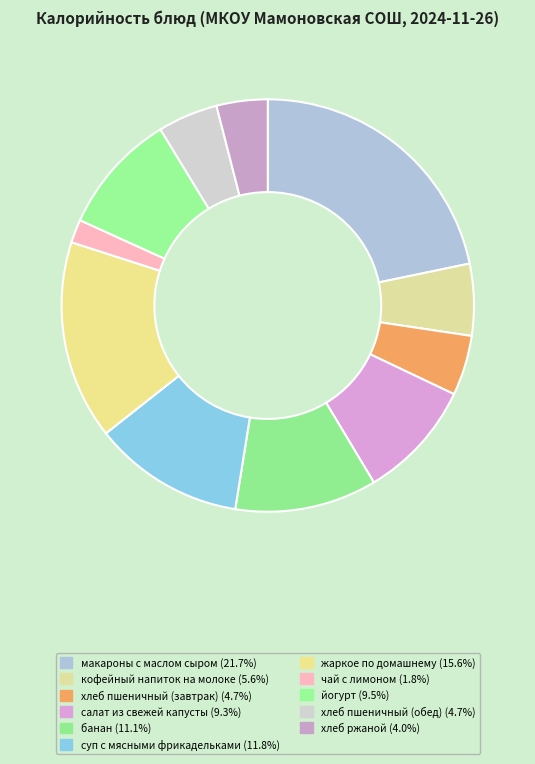

What is the ratio of the value at хлеб ржаной to the value at банан?

0.4